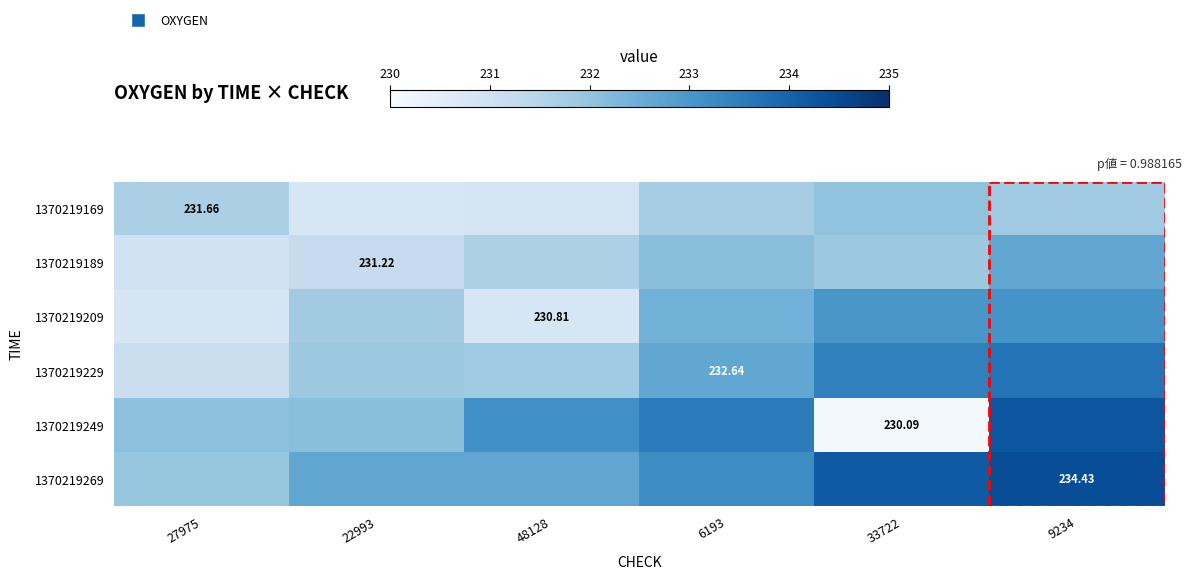

What value does the 1370219229 series have at 9234?

233.7